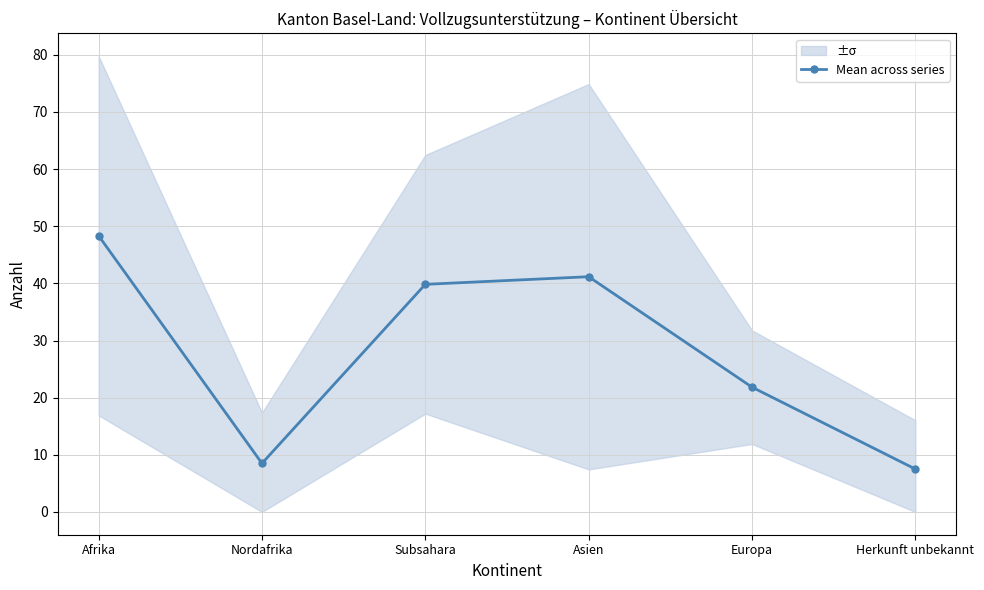

Rank the categories by value from highest to lowest.

Afrika, Asien, Subsahara, Europa, Nordafrika, Herkunft unbekannt